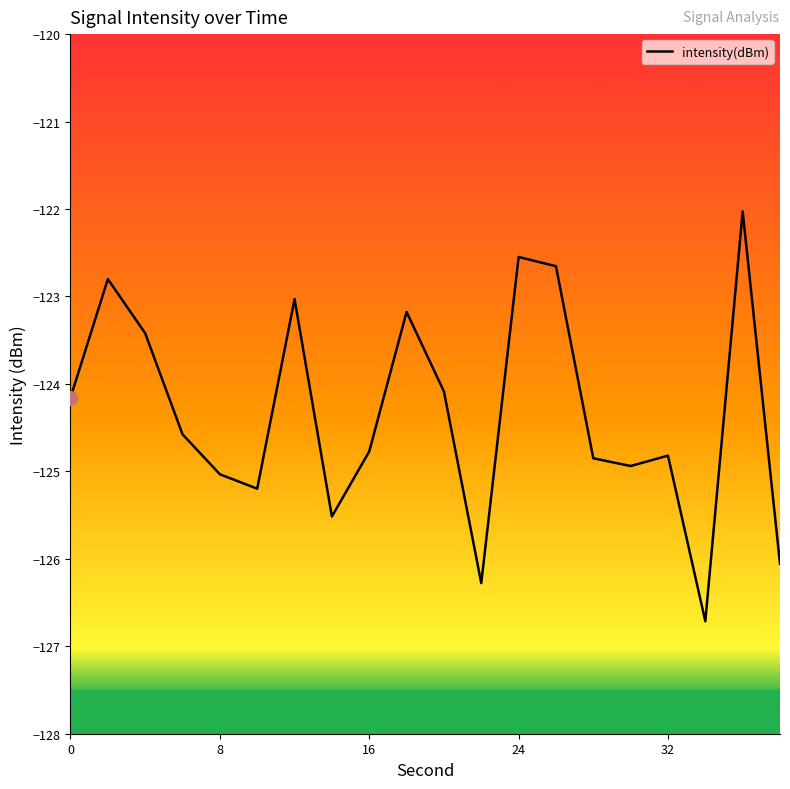

What is the difference between the maximum and minimum values?

4.7